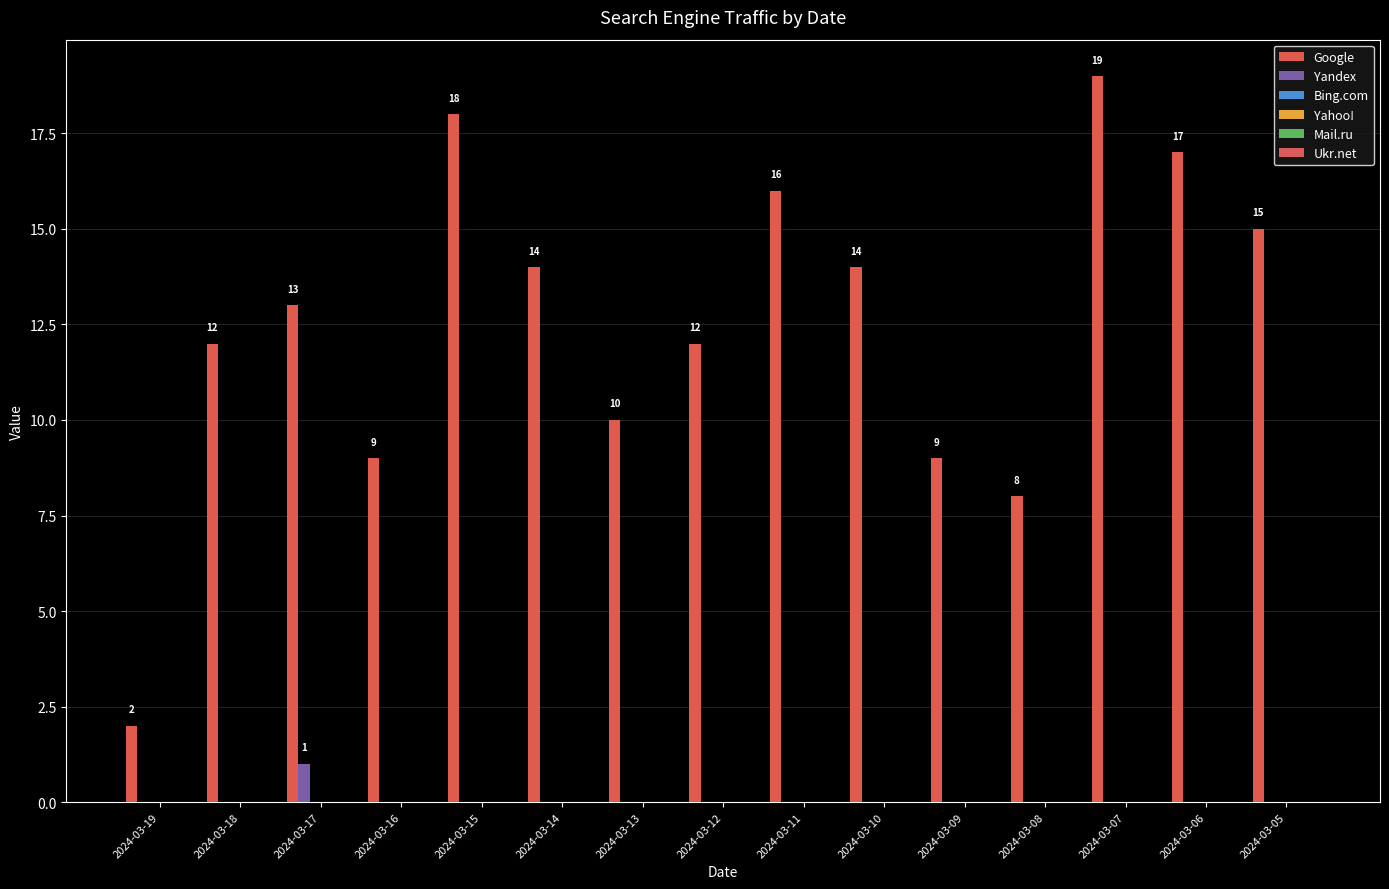

Does the chart contain stacked bars?

No